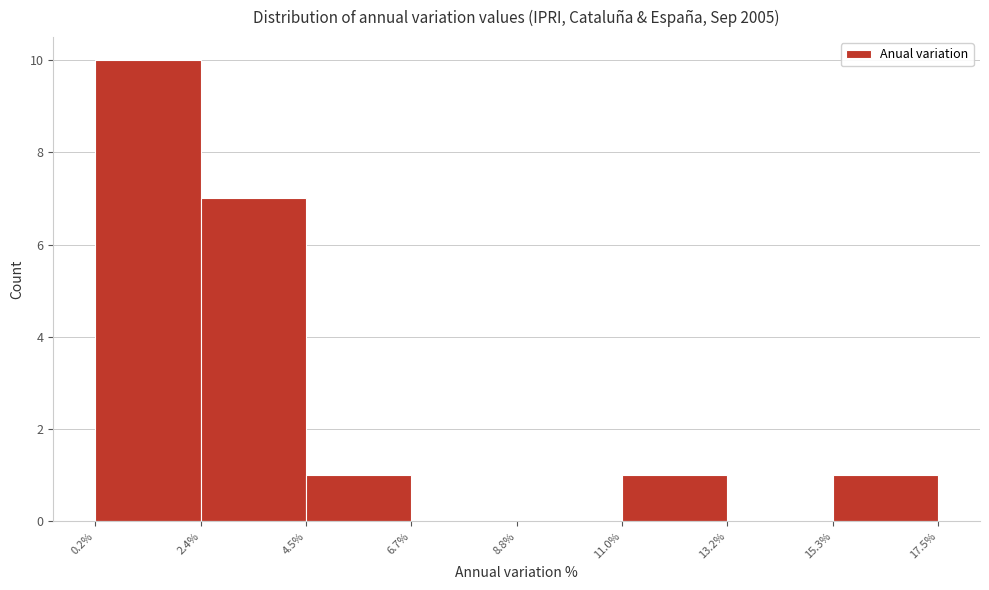

What is the height of the bar covering 0.2% to 2.4% on the x-axis? The values are not printed on the chart, so give them approximately, as read against the axis.

10